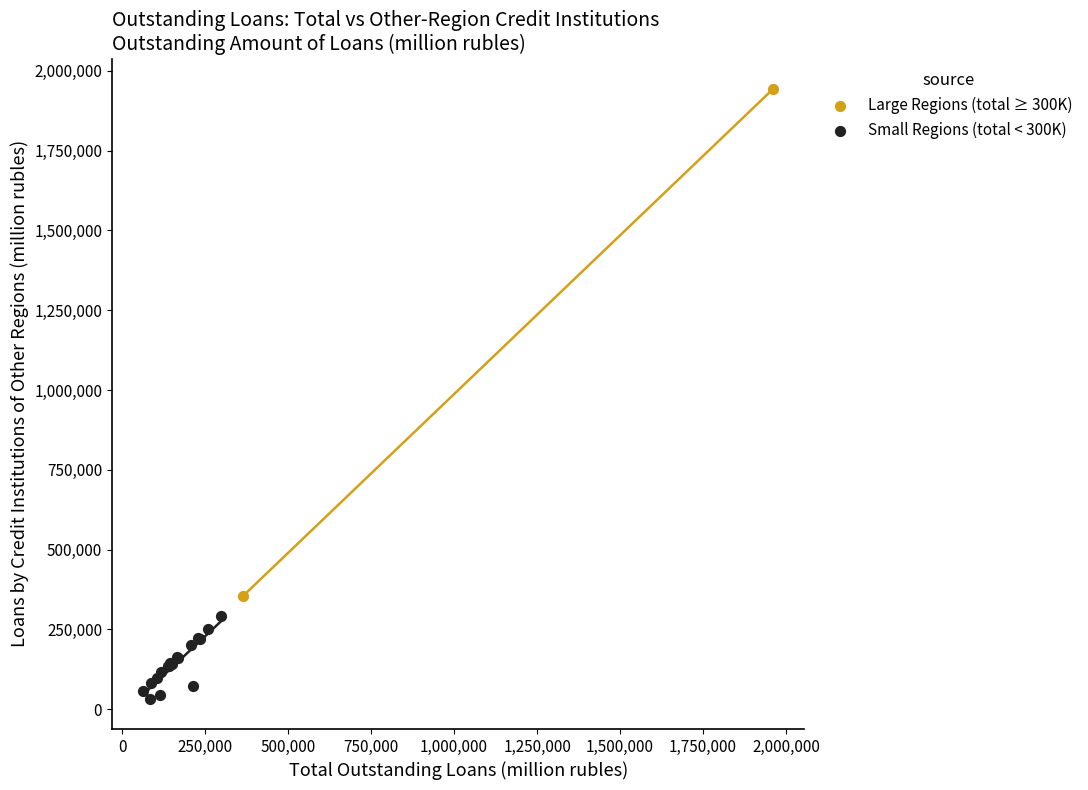

Which series contains the lowest Y value?

Small Regions (total < 300K)